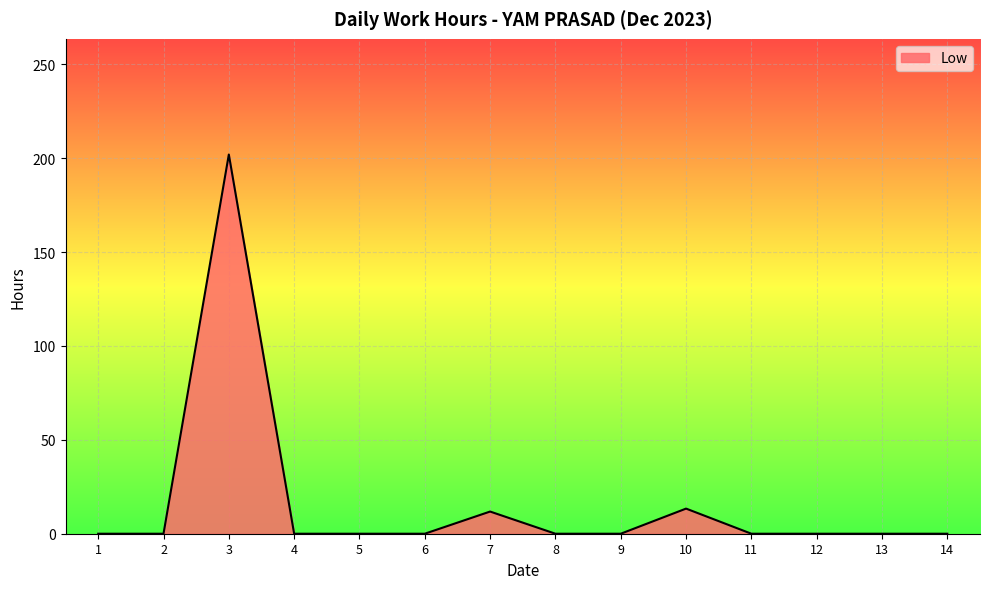

Between 14 and 3, which is larger?

3